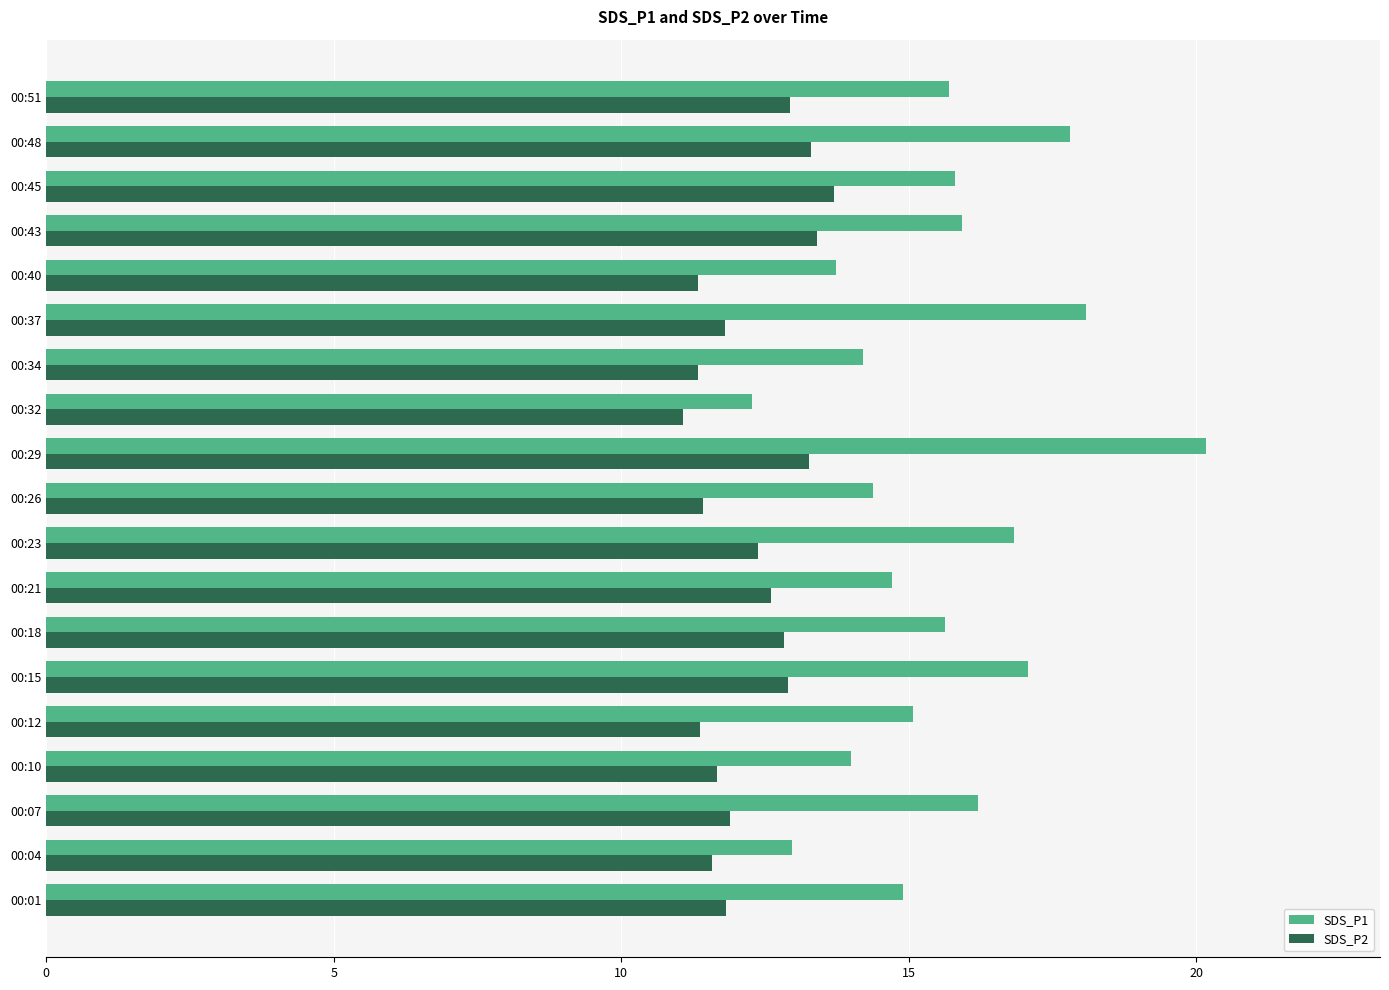

At which category is the sum across all series the highest?

00:29